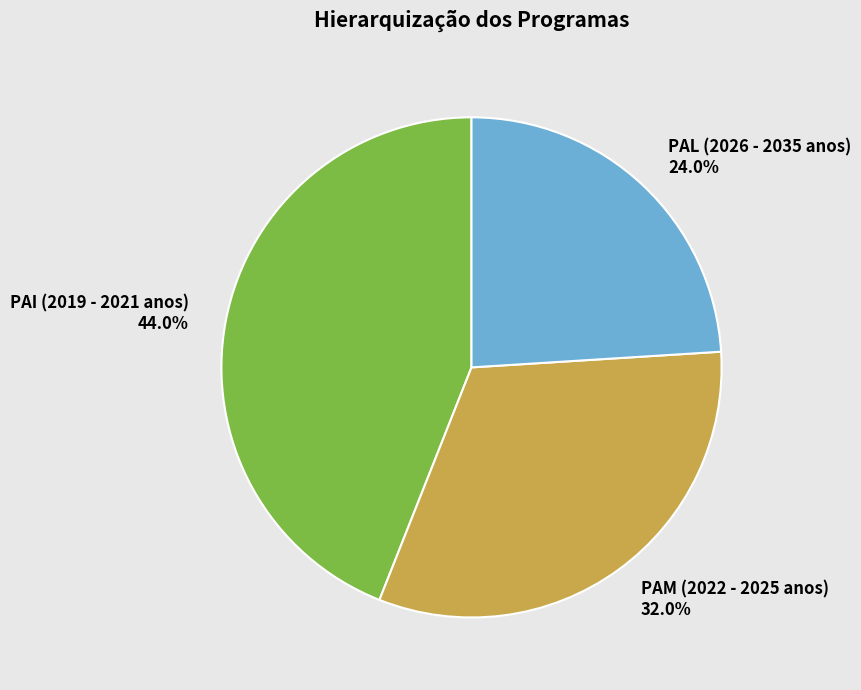

To the nearest percent, what is the difference between the largest and smallest slice percentages?

20%